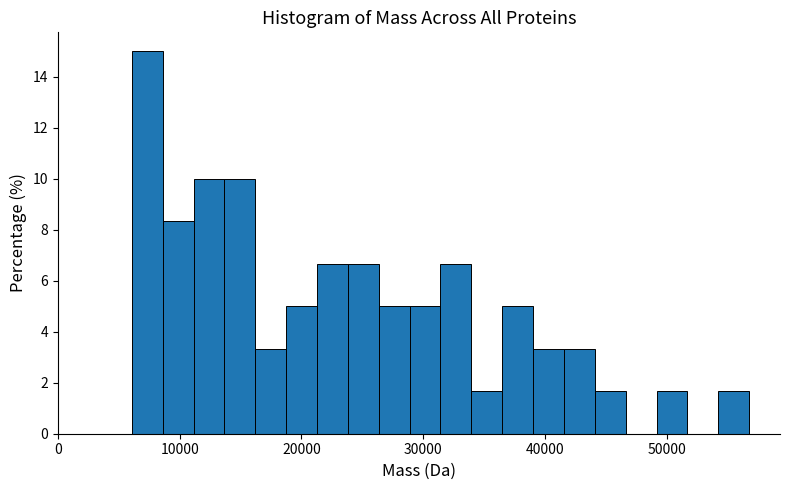

Around what value on the x-axis is the tallest bar? Give the approximate position of its centre, as read against the axis.

7000